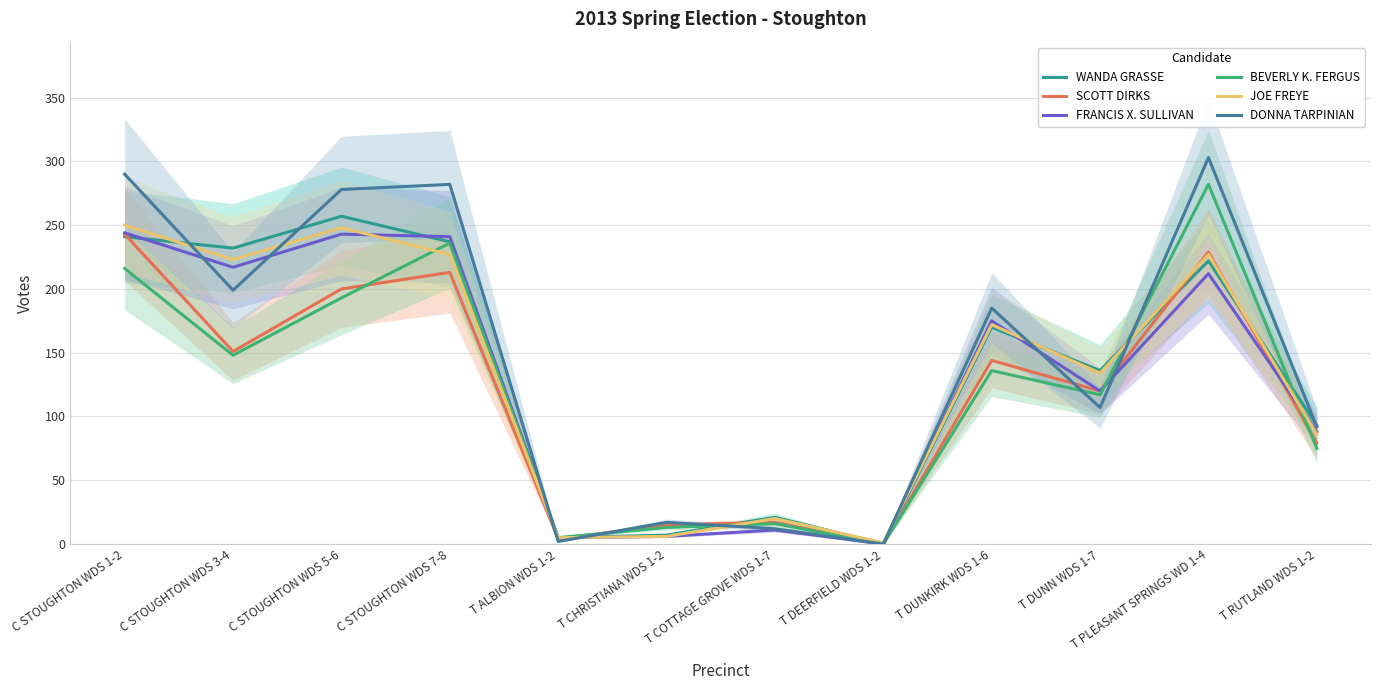

What is the total value across all series at C STOUGHTON WDS 7-8?

1436